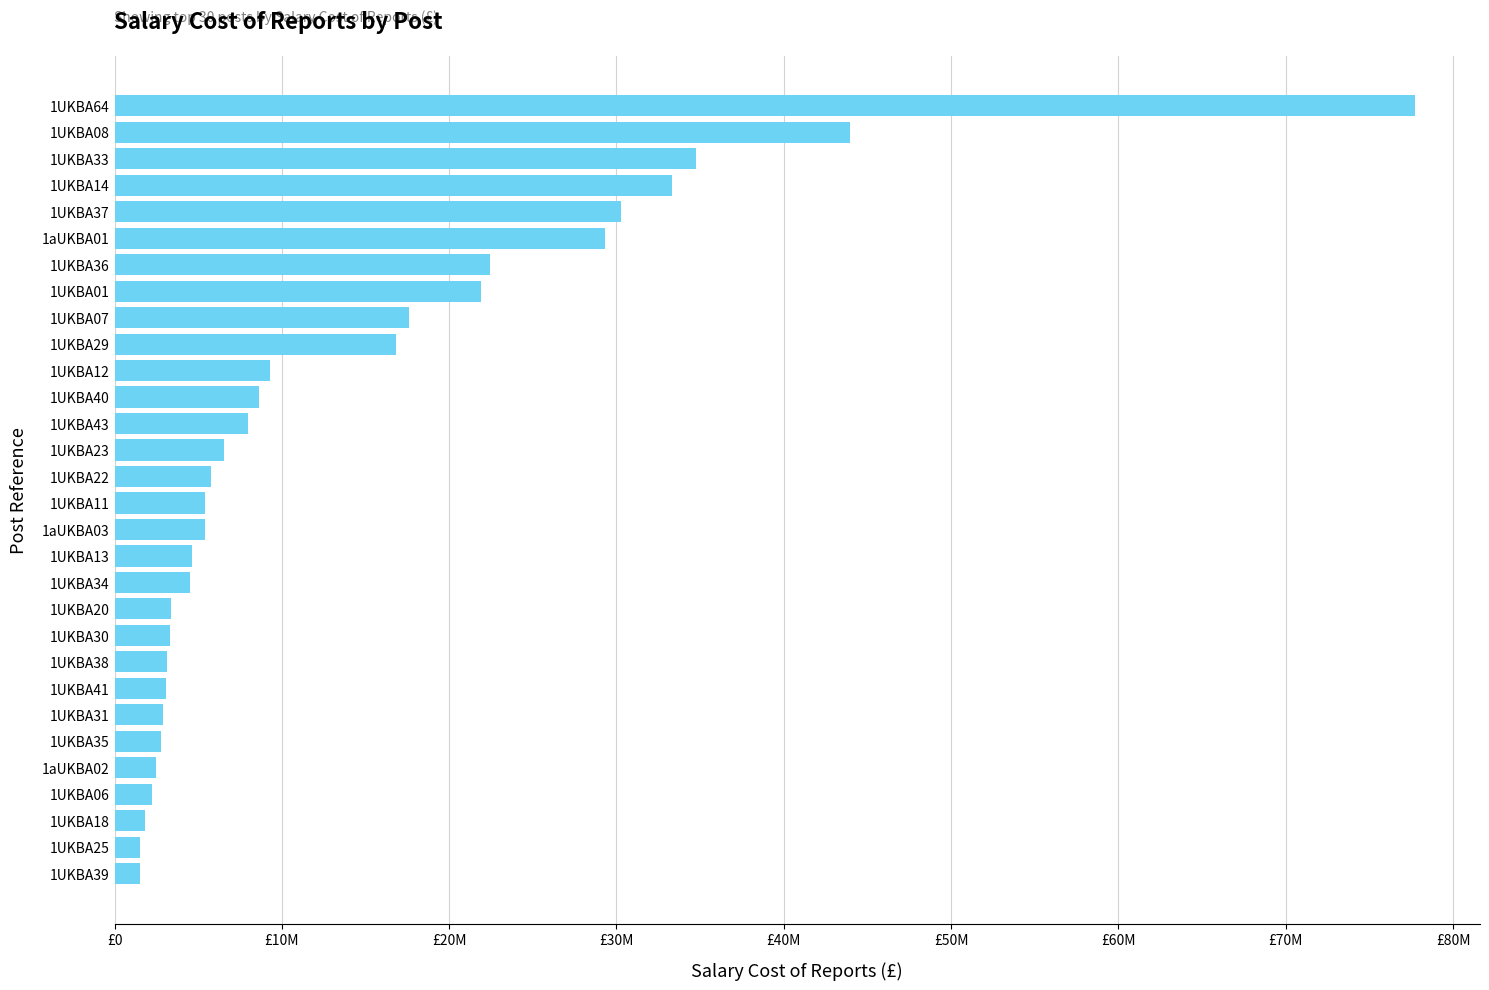

How many categories are shown in the chart?

30